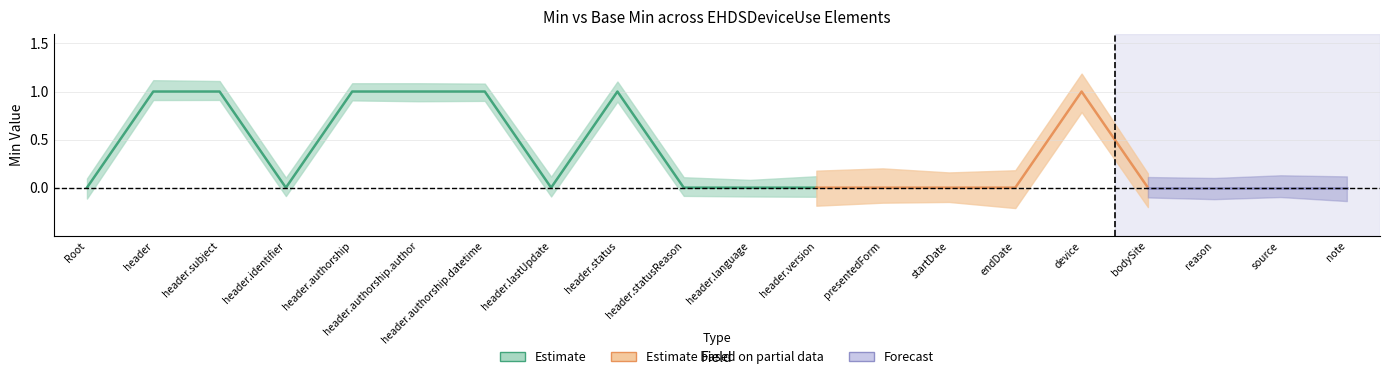

Where is the first local minimum for Base Min?

EHDSDeviceUse.header.identifier